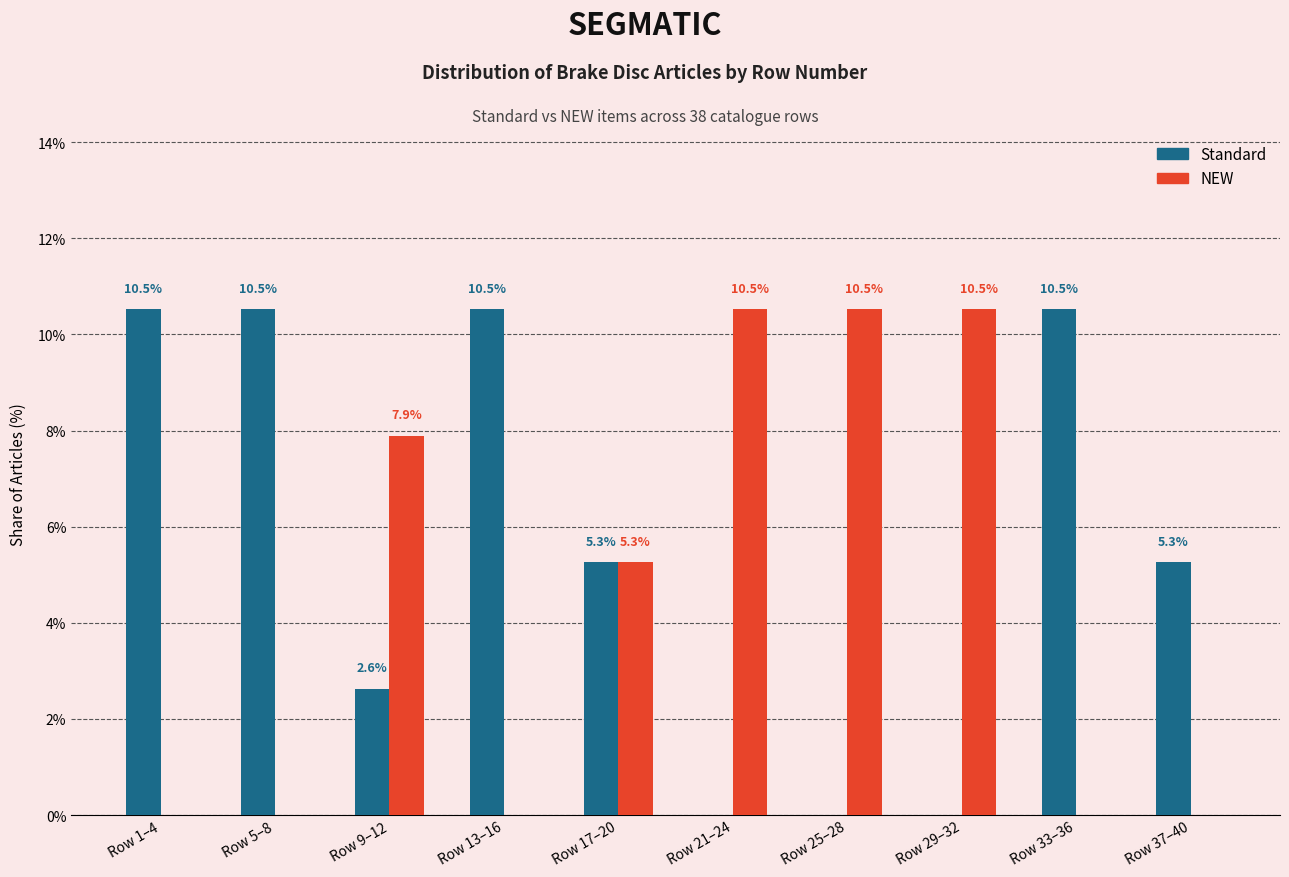

Reading right to left, extract all data points from this chart.

Standard: Row 37–40=5.3	Row 33–36=10.5	Row 29–32=0.0	Row 25–28=0.0	Row 21–24=0.0	Row 17–20=5.3	Row 13–16=10.5	Row 9–12=2.6	Row 5–8=10.5	Row 1–4=10.5
NEW: Row 37–40=0.0	Row 33–36=0.0	Row 29–32=10.5	Row 25–28=10.5	Row 21–24=10.5	Row 17–20=5.3	Row 13–16=0.0	Row 9–12=7.9	Row 5–8=0.0	Row 1–4=0.0